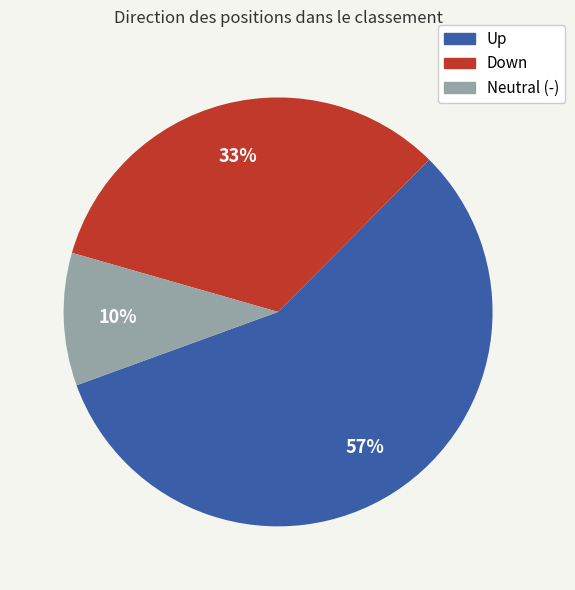

Does any single category account for the majority?

Yes